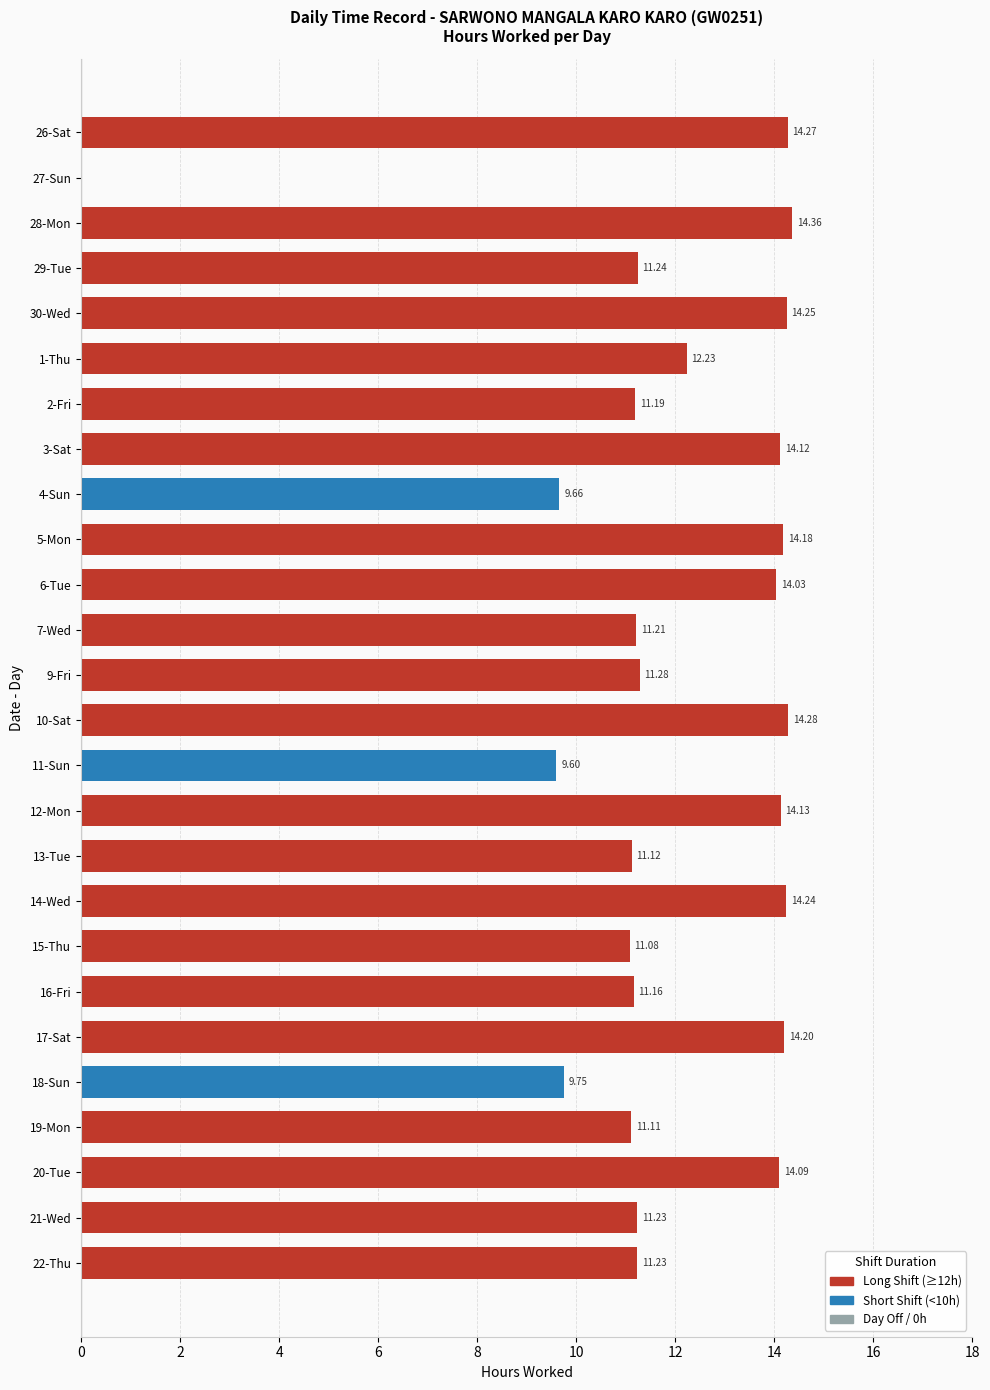

What is the ratio of the value at 22-Thu to the value at 3-Sat?

0.8